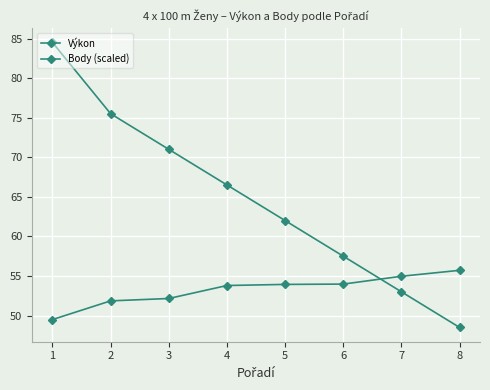

At how many categories does at least one series exceed 78?

1